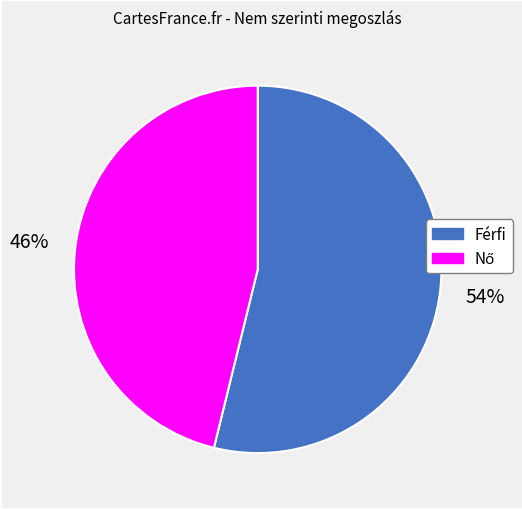

True or false: Férfi accounts for 47% of the total.

False